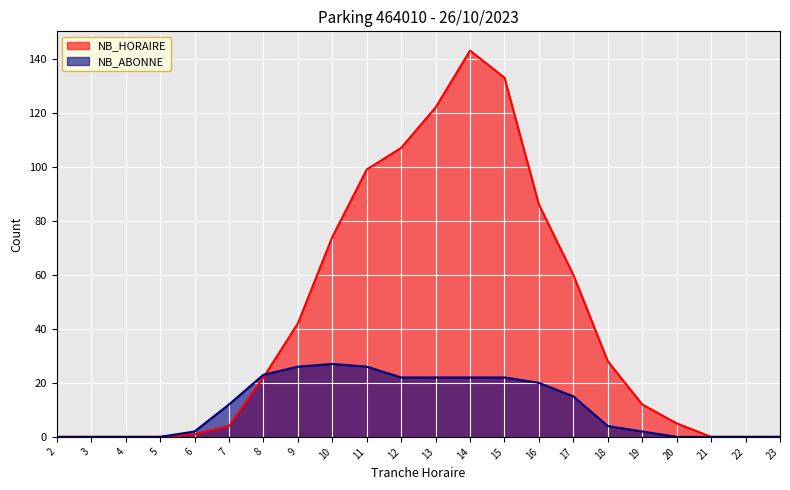

What are all the series names shown in the legend?

NB_HORAIRE, NB_ABONNE